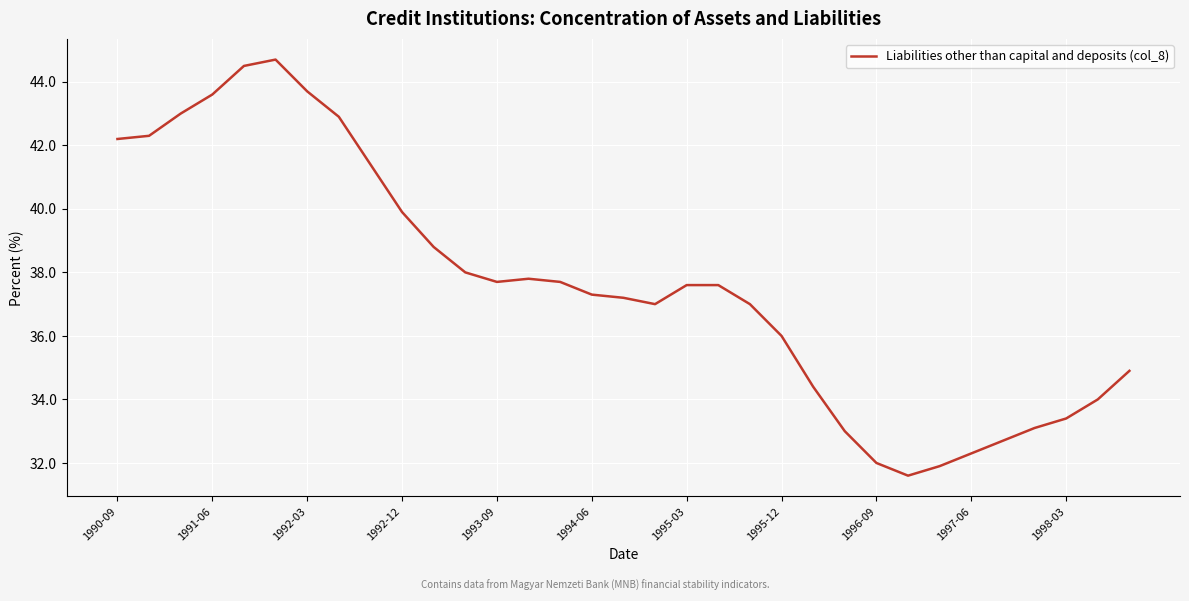

What is the difference between the maximum and minimum values?

13.1